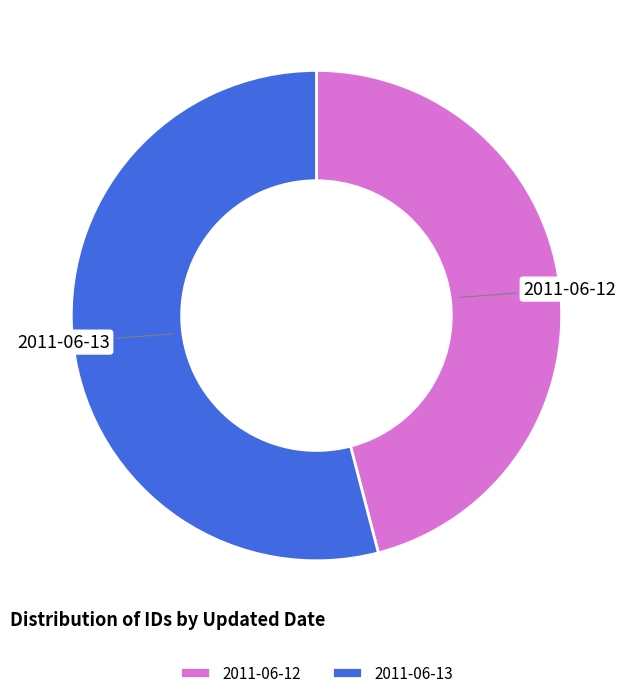

How many segments does this pie chart have?

2